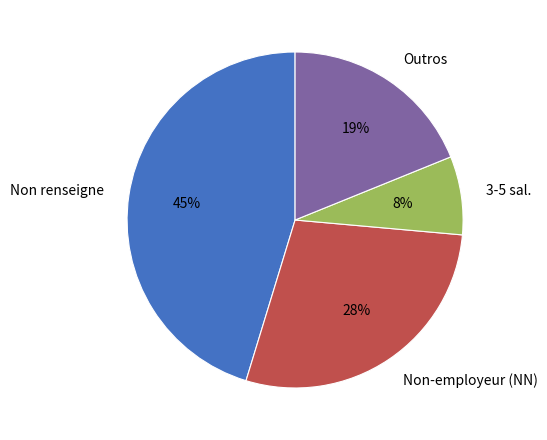

What percentage is the Non-employeur (NN) slice, to the nearest percent?

28%